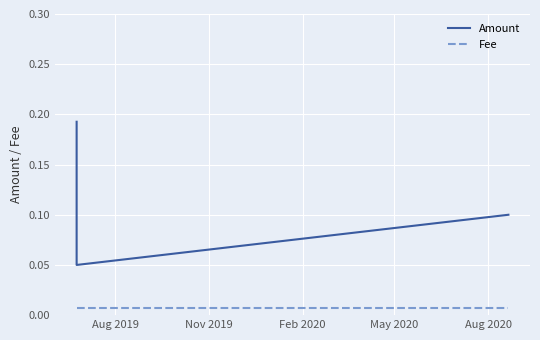

Is this an area chart (filled region under the line)?

No